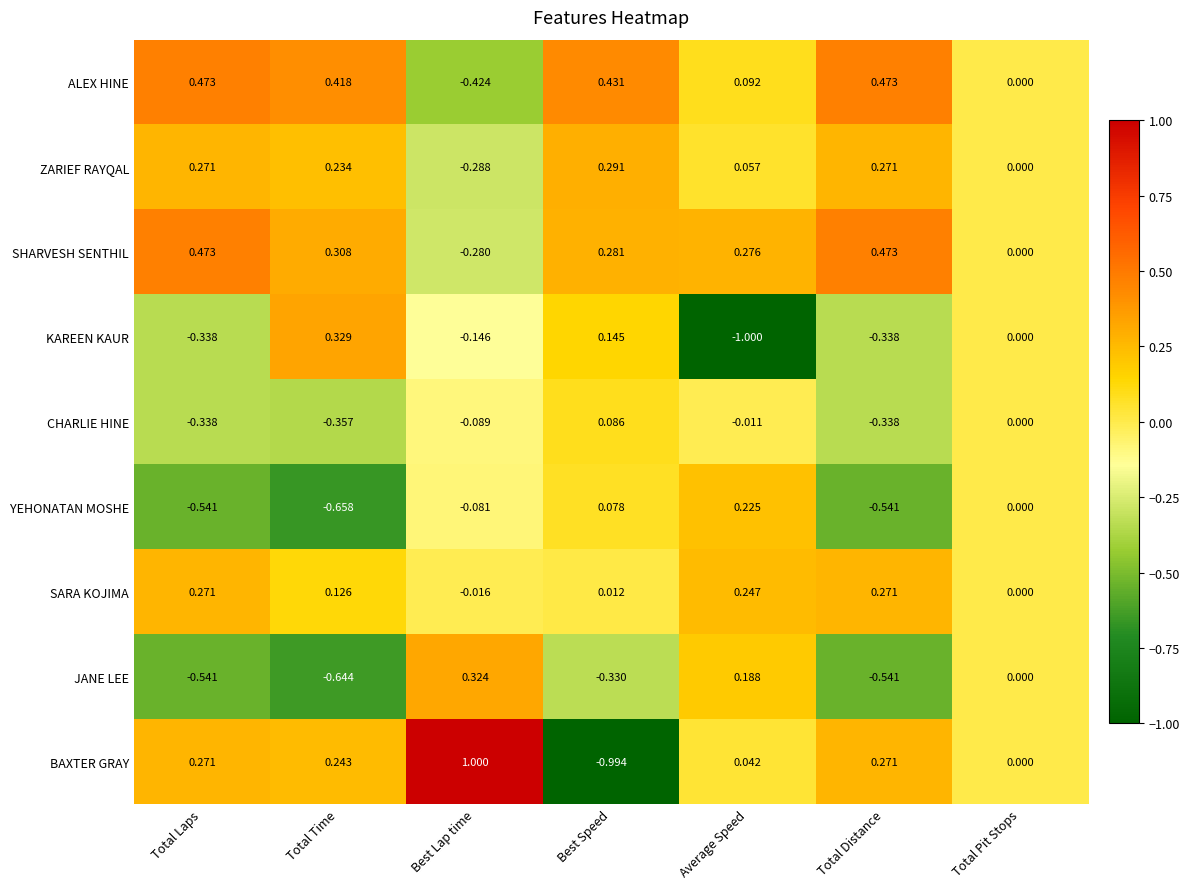

Between Best Lap time and Total Distance, which series saw the biggest shift?

ALEX HINE